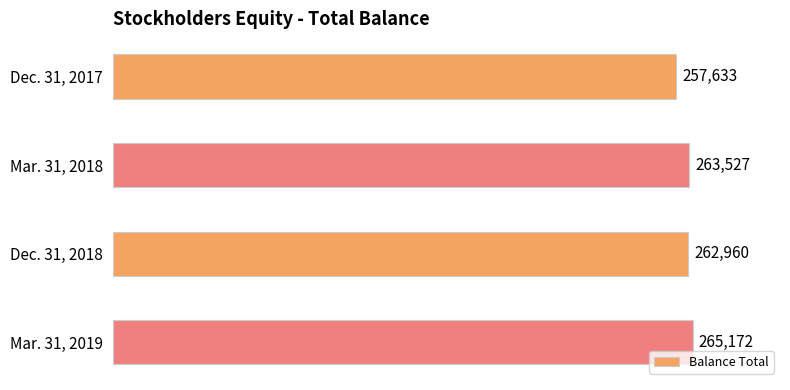

What is the ratio of the value at Dec. 31, 2017 to the value at Mar. 31, 2018?

1.0